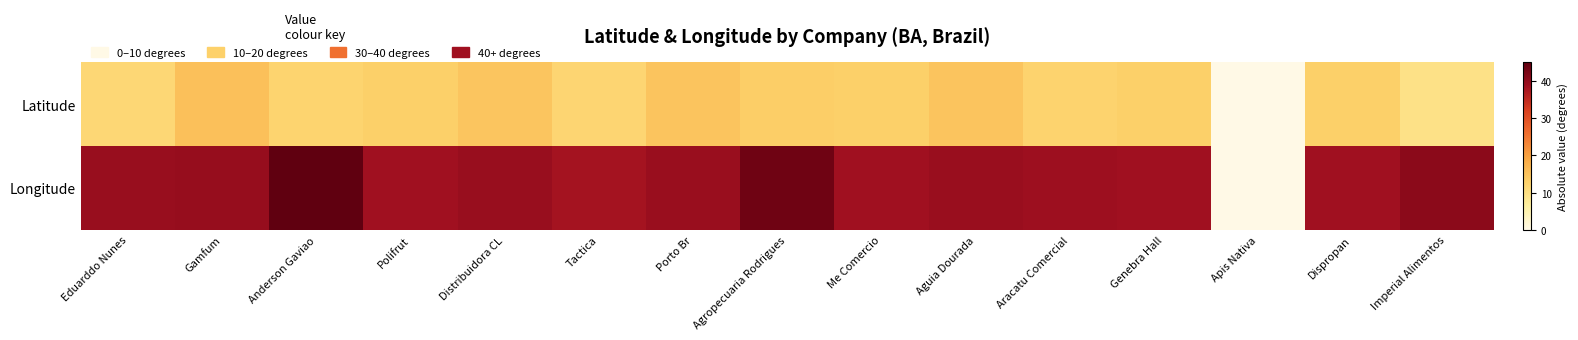

Rank the series by their average value, from lowest to highest.

Latitude, Longitude